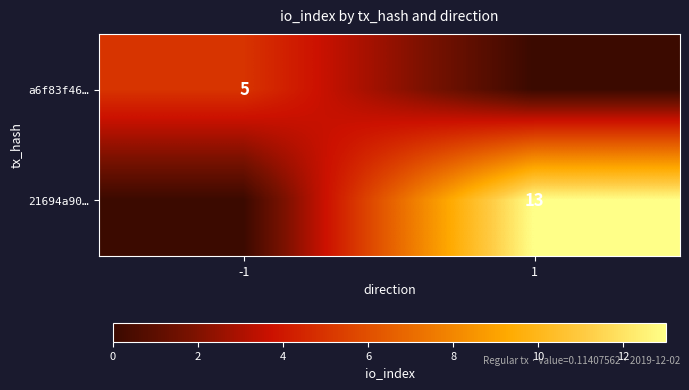

Is it true that a6f83f46… equals 1 at -1?

False